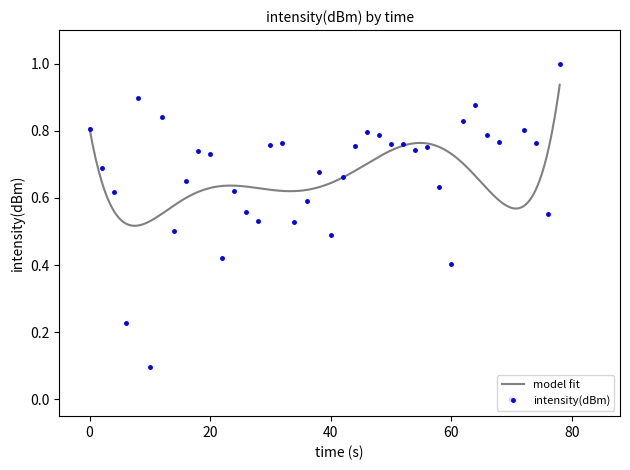

True or false: intensity(dBm) has more than 1 interior local peaks.

True